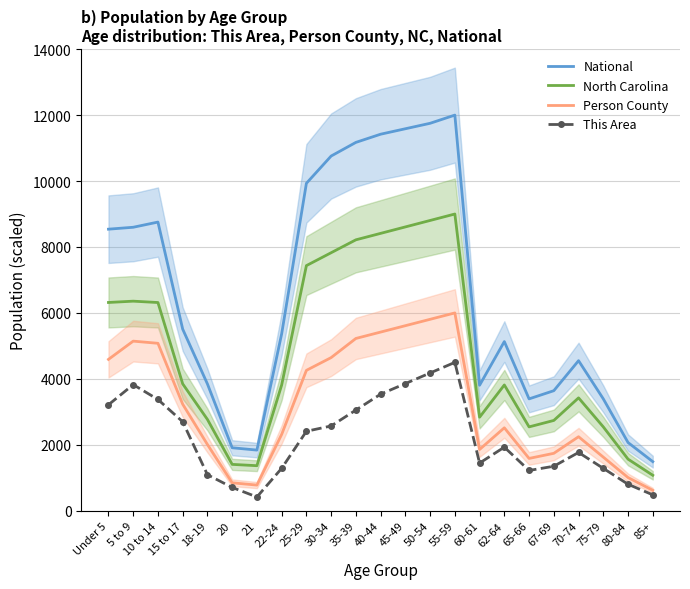

What is the difference between the maximum and minimum values in the North Carolina series?

7923.9